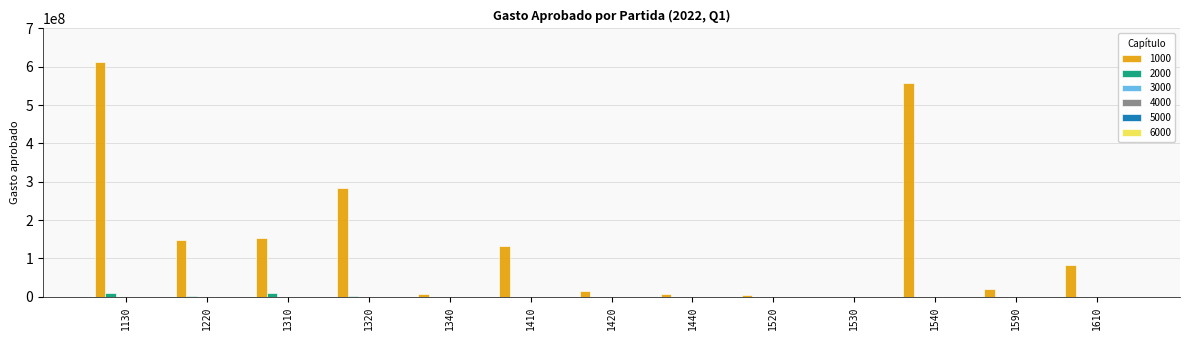

Which series has the largest total across all categories?

1000